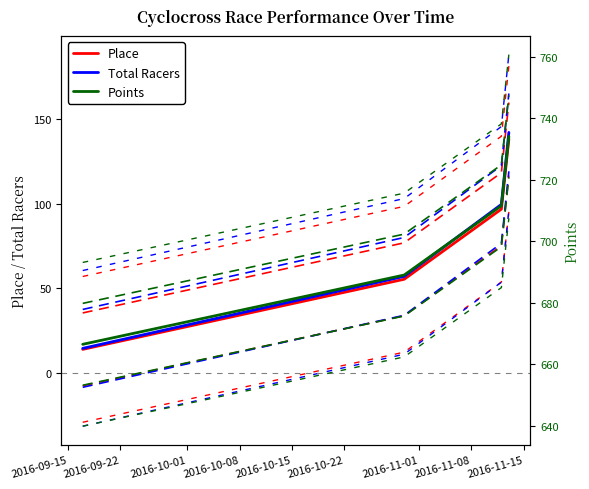

What is the highest value of the Place series?

138.1